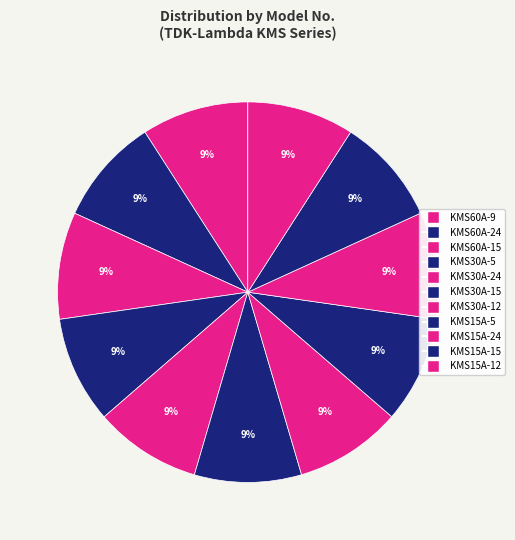

Does KMS60A-15 account for over 50% of the chart?

No